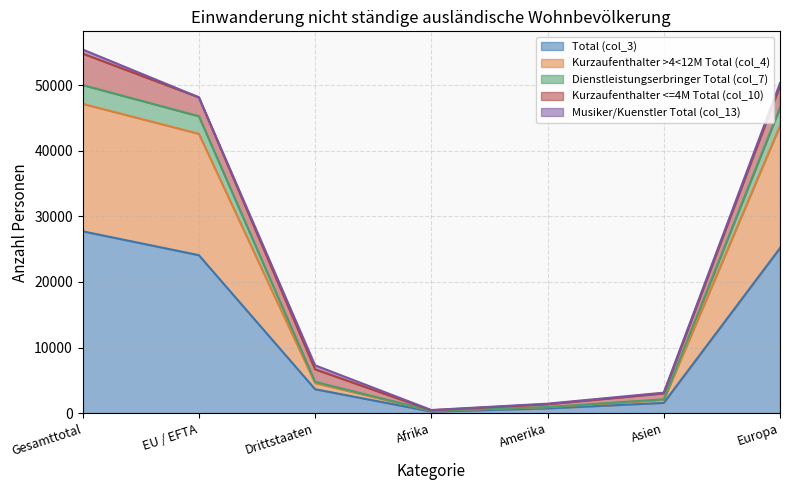

Is the value of Dienstleistungserbringer Total (col_7) at Europa greater than the value of Total (col_3) at Afrika?

Yes